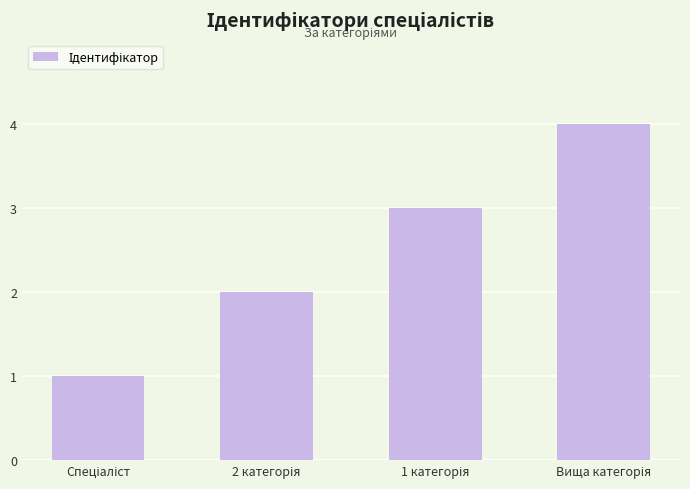

What is the sum of all values?

10